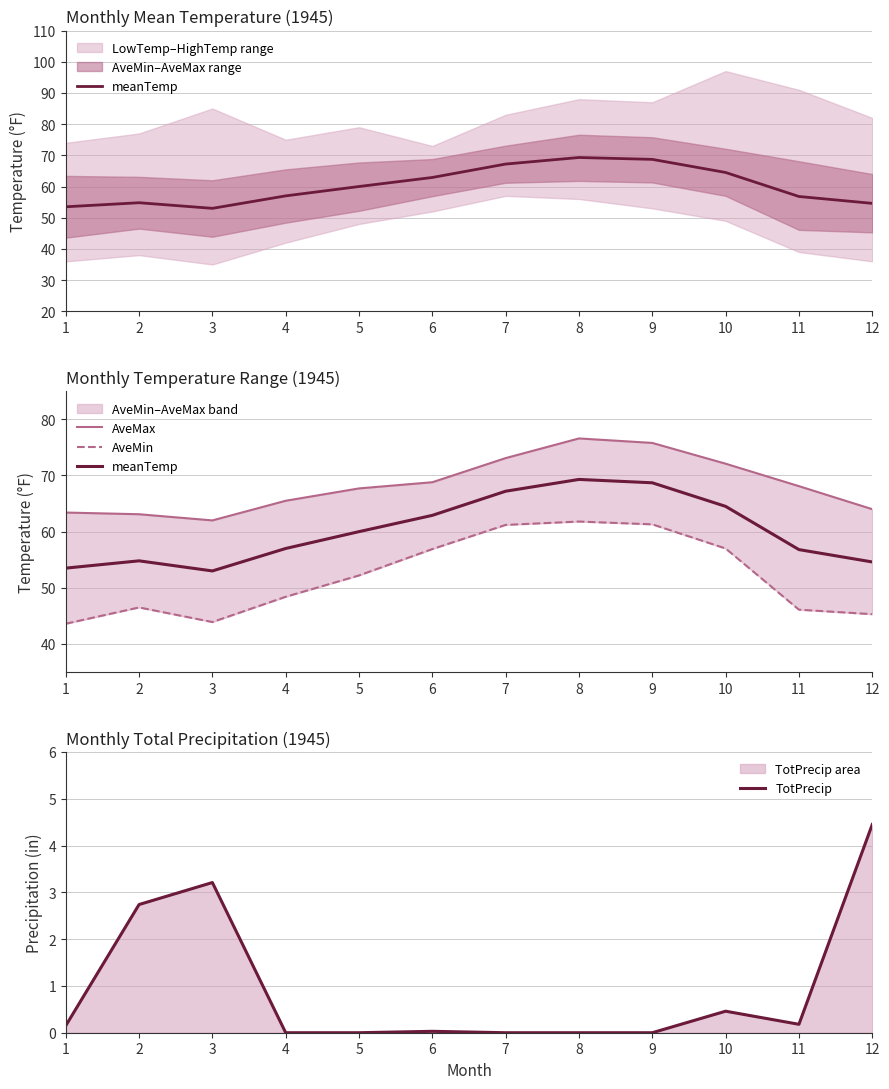

Reading right to left, extract all data points from this chart.

meanTemp: 12=54.6	11=56.8	10=64.5	9=68.7	8=69.3	7=67.2	6=62.9	5=60.0	4=57.0	3=53.0	2=54.8	1=53.5
AveMax: 12=64.0	11=68.1	10=72.1	9=75.8	8=76.6	7=73.1	6=68.8	5=67.7	4=65.5	3=62.0	2=63.1	1=63.4
AveMin: 12=45.3	11=46.1	10=57.0	9=61.3	8=61.8	7=61.2	6=56.9	5=52.2	4=48.4	3=43.9	2=46.5	1=43.6
TotPrecip: 12=4.5	11=0.2	10=0.5	9=0.0	8=0.0	7=0.0	6=0.0	5=0.0	4=0.0	3=3.2	2=2.7	1=0.1